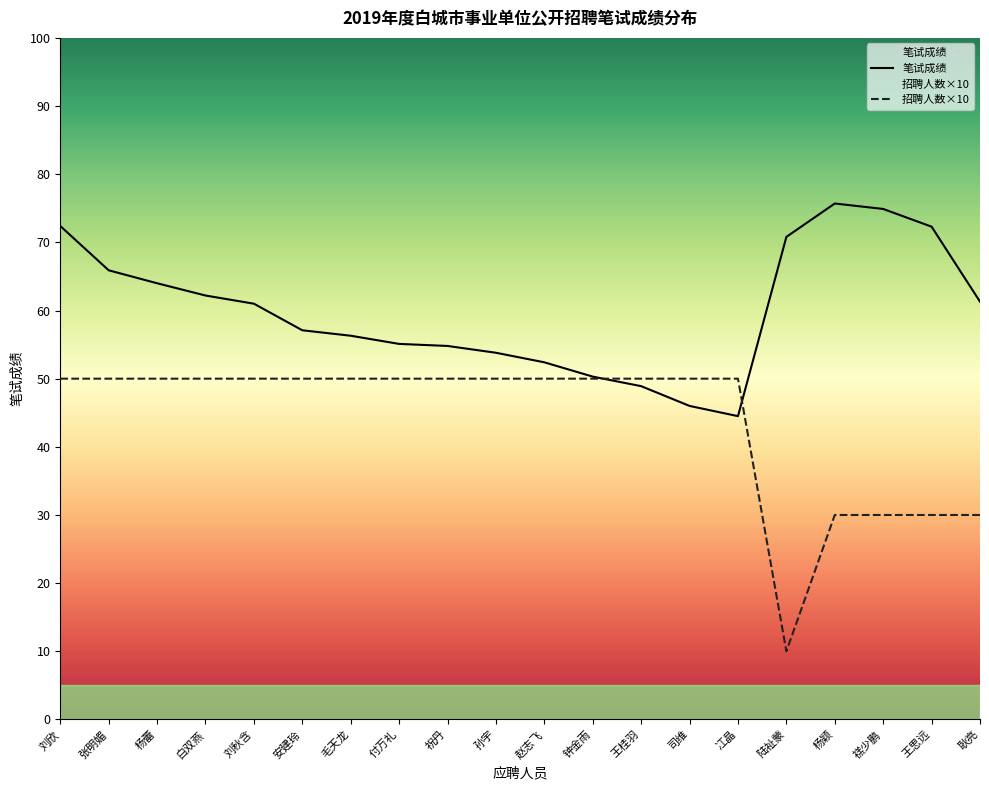

Where is the first local minimum for 笔试成绩?

冮晶